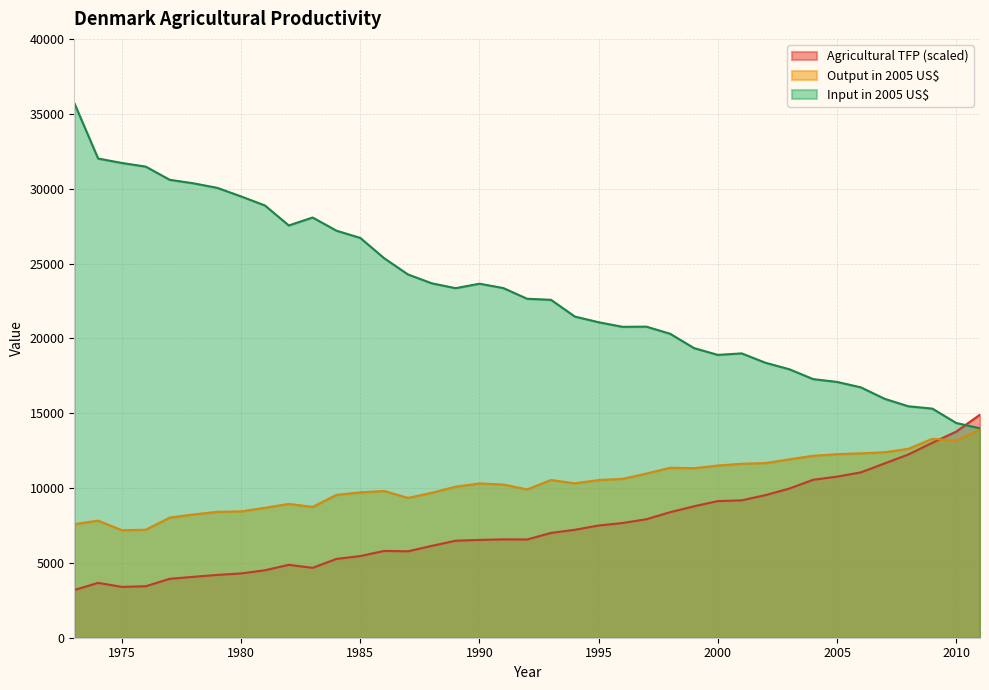

At how many categories does at least one series exceed 21039?

23